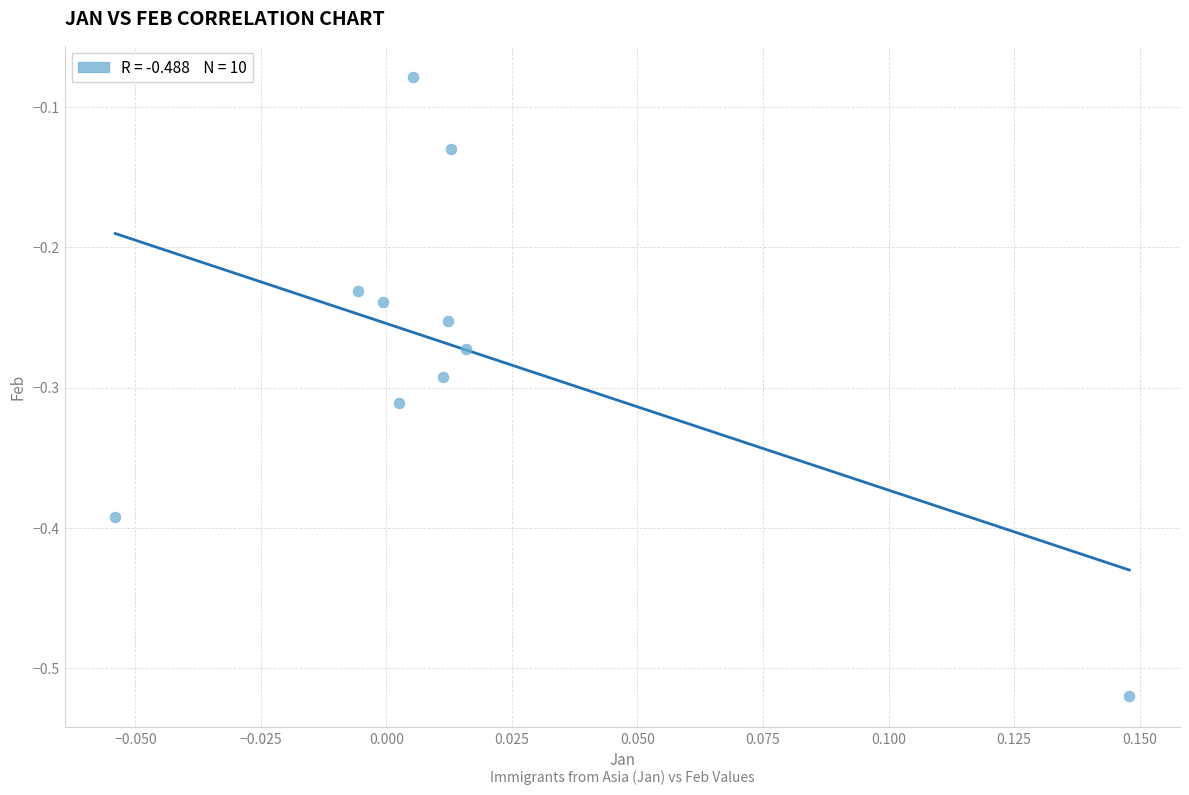

What is the range of Y values (max minus min)?

0.4